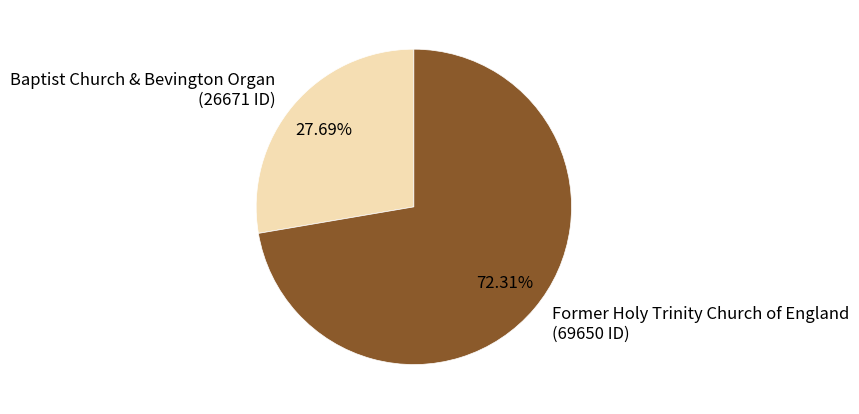

What percentage is the Baptist Church & Bevington Organ slice, to the nearest percent?

28%